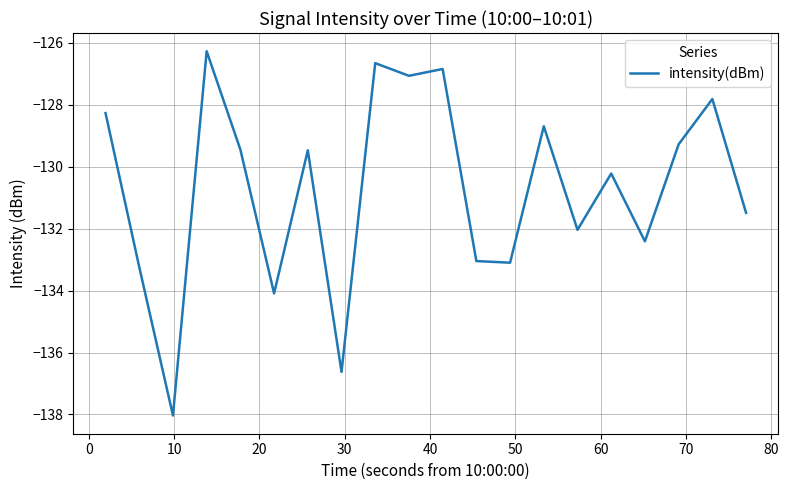

What is the smallest value displayed?

-138.0